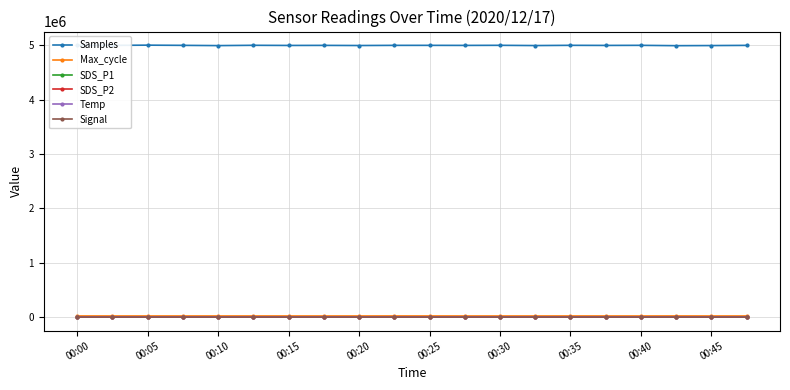

What is the difference between the maximum and minimum values in the Samples series?

9641.0